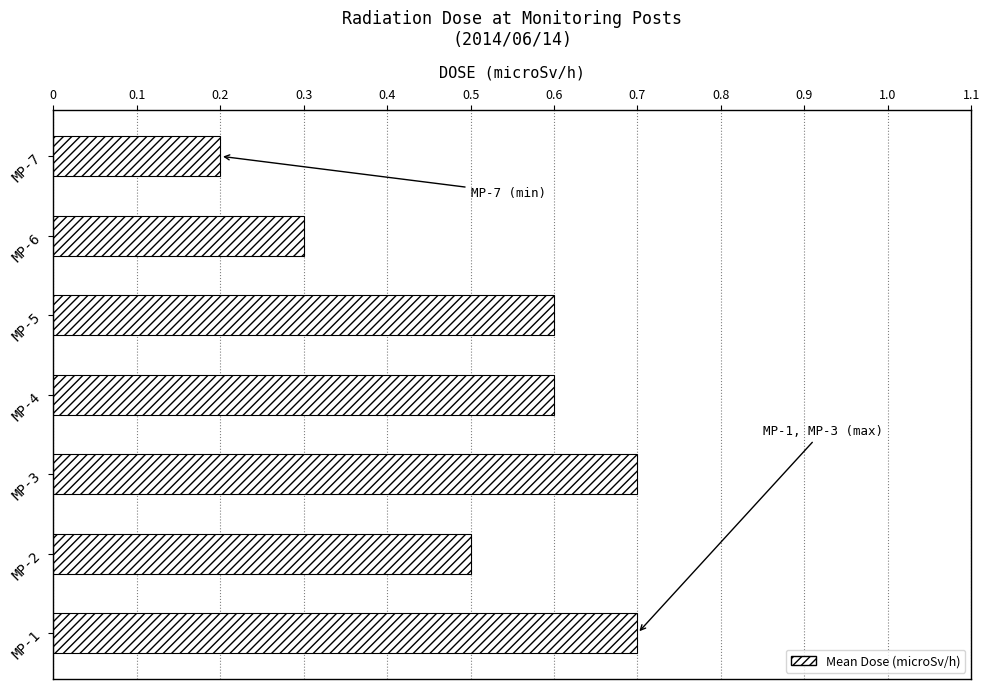

What is the average value?

0.5